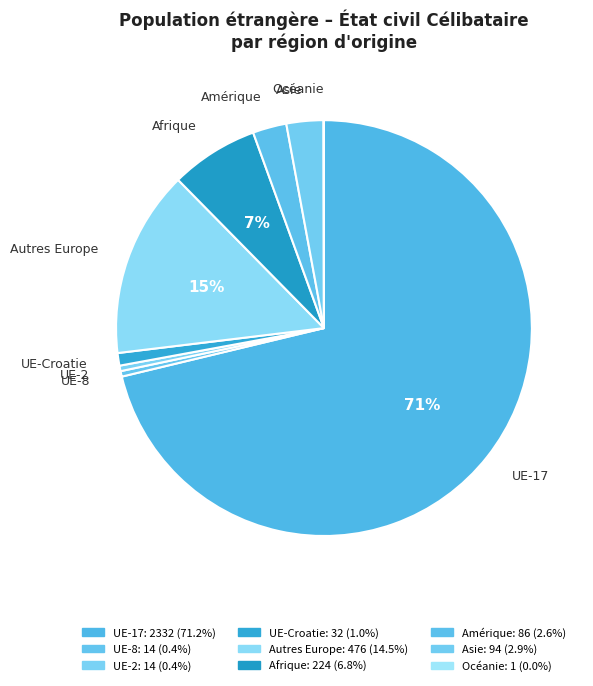

Is the sum of Asie and Autres Europe greater than half?

No